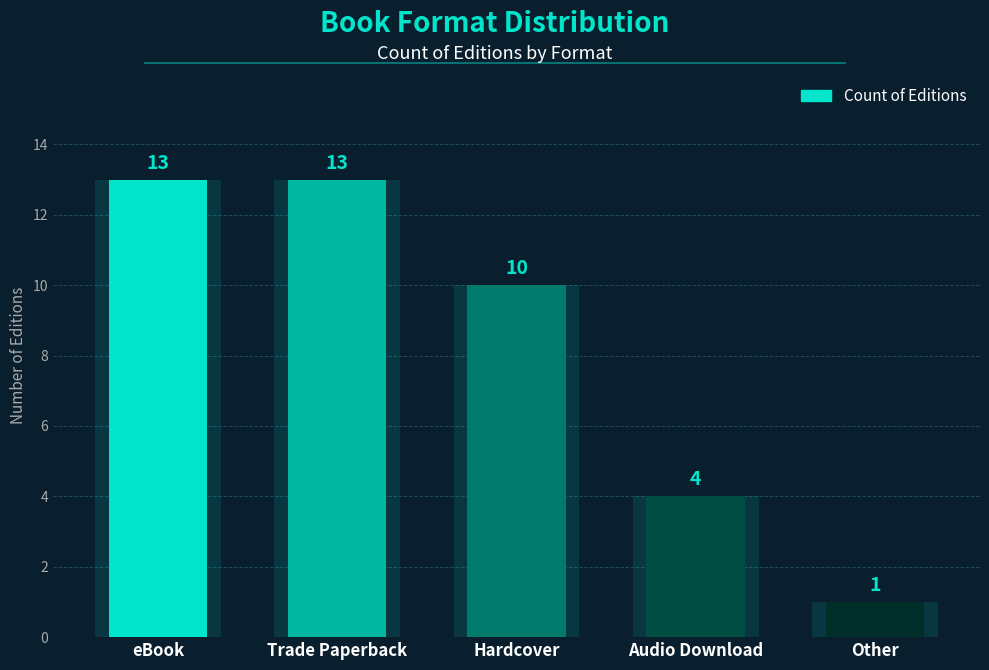

Reading left to right, list all the values displayed in this chart.

eBook=13	Trade Paperback=13	Hardcover=10	Audio Download=4	Other=1